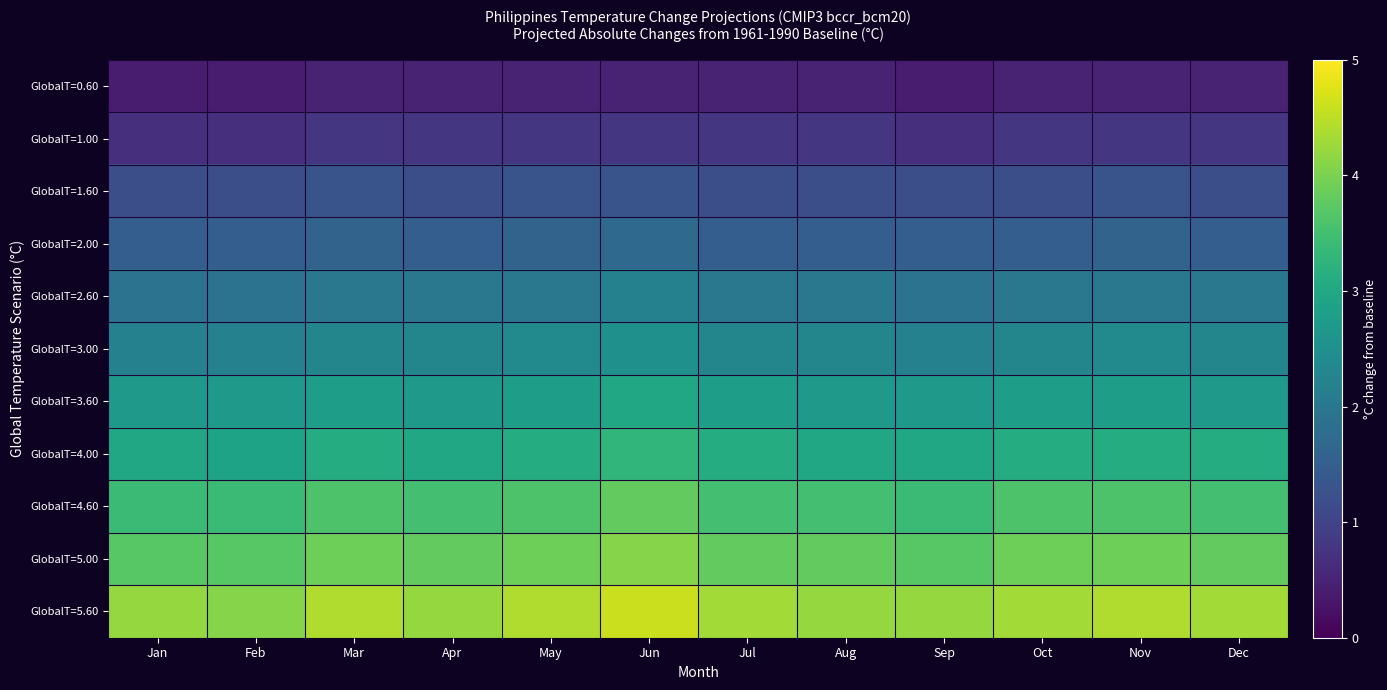

Rank the series at Sep from highest to lowest value.

GlobalT=5.60, GlobalT=5.00, GlobalT=4.60, GlobalT=4.00, GlobalT=3.60, GlobalT=3.00, GlobalT=2.60, GlobalT=2.00, GlobalT=1.60, GlobalT=1.00, GlobalT=0.60